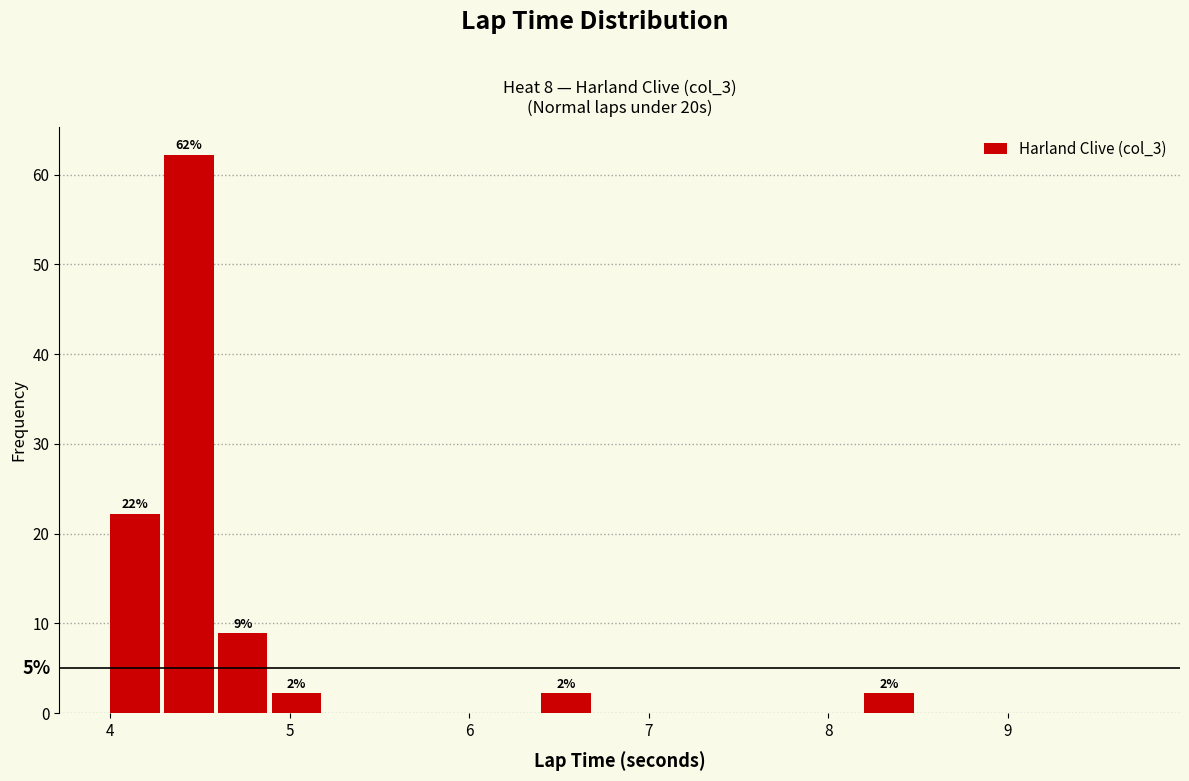

Read against the x-axis, roughly where is the centre of the tallest bar?

4.4